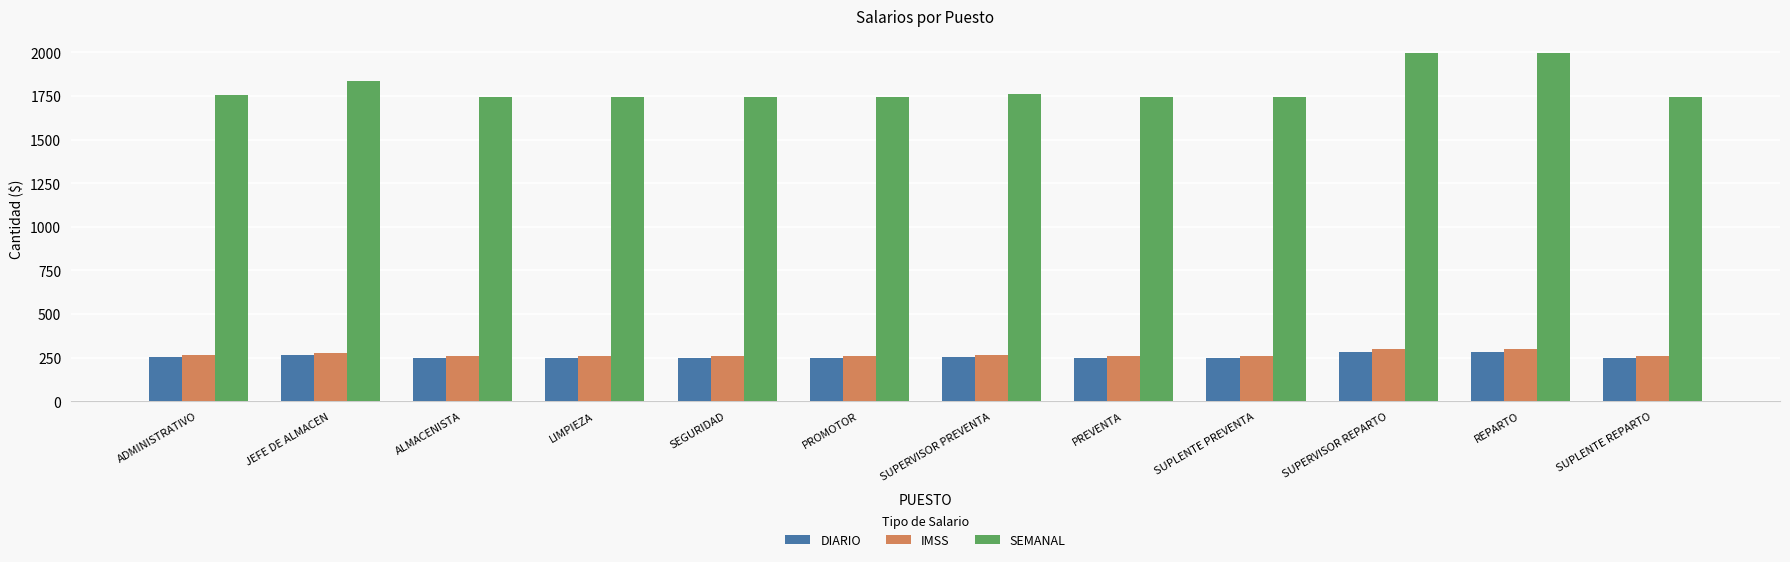

What is the smallest value displayed?

249.2